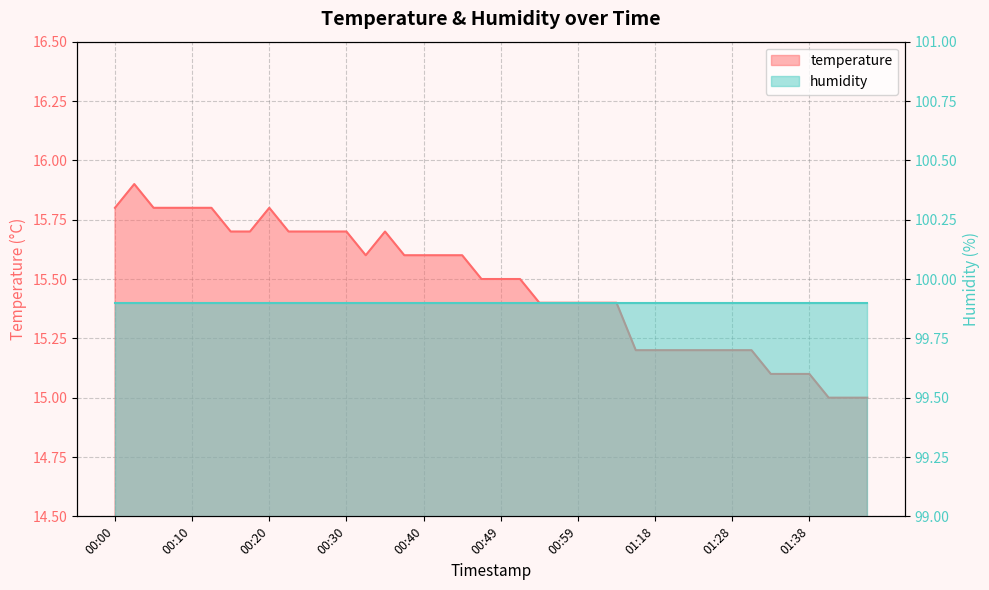

Reading right to left, list all the values displayed in this chart.

15.0	15.0	15.0	15.1	15.1	15.1	15.2	15.2	15.2	15.2	15.2	15.2	15.2	15.4	15.4	15.4	15.4	15.4	15.5	15.5	15.5	15.6	15.6	15.6	15.6	15.7	15.6	15.7	15.7	15.7	15.7	15.8	15.7	15.7	15.8	15.8	15.8	15.8	15.9	15.8